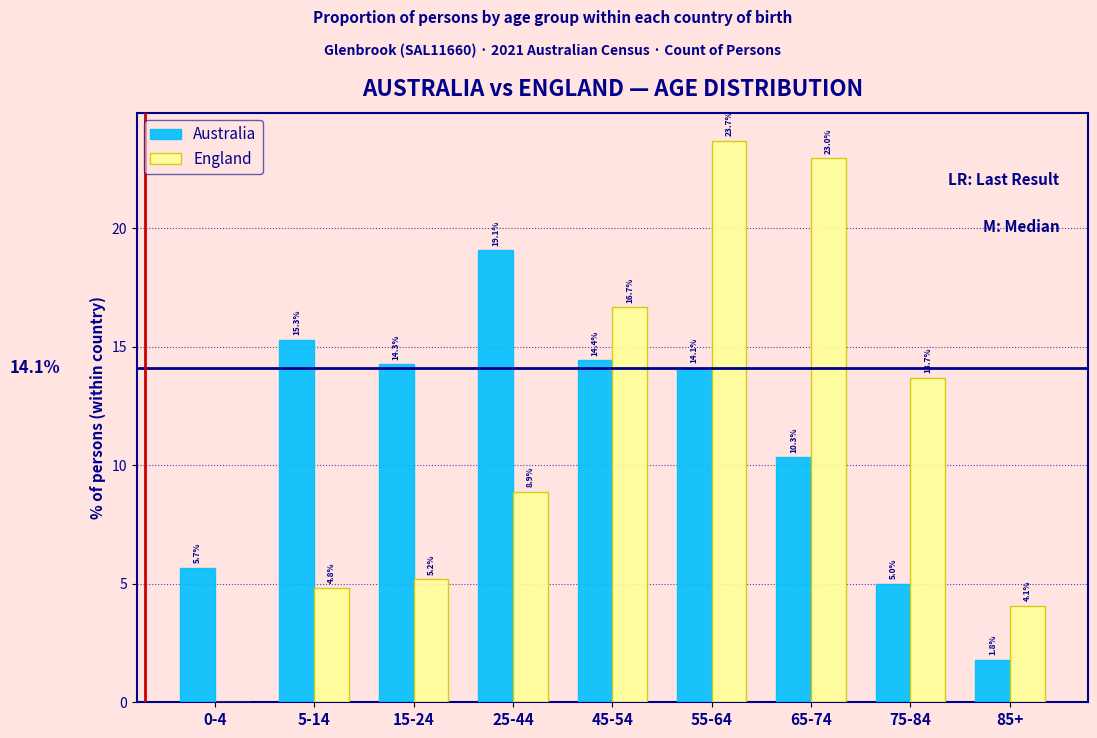

Reading right to left, list all the values displayed in this chart.

Australia: 85+=1.8	75-84=5.0	65-74=10.3	55-64=14.1	45-54=14.4	25-44=19.1	15-24=14.3	5-14=15.3	0-4=5.7
England: 85+=4.1	75-84=13.7	65-74=23.0	55-64=23.7	45-54=16.7	25-44=8.9	15-24=5.2	5-14=4.8	0-4=0.0